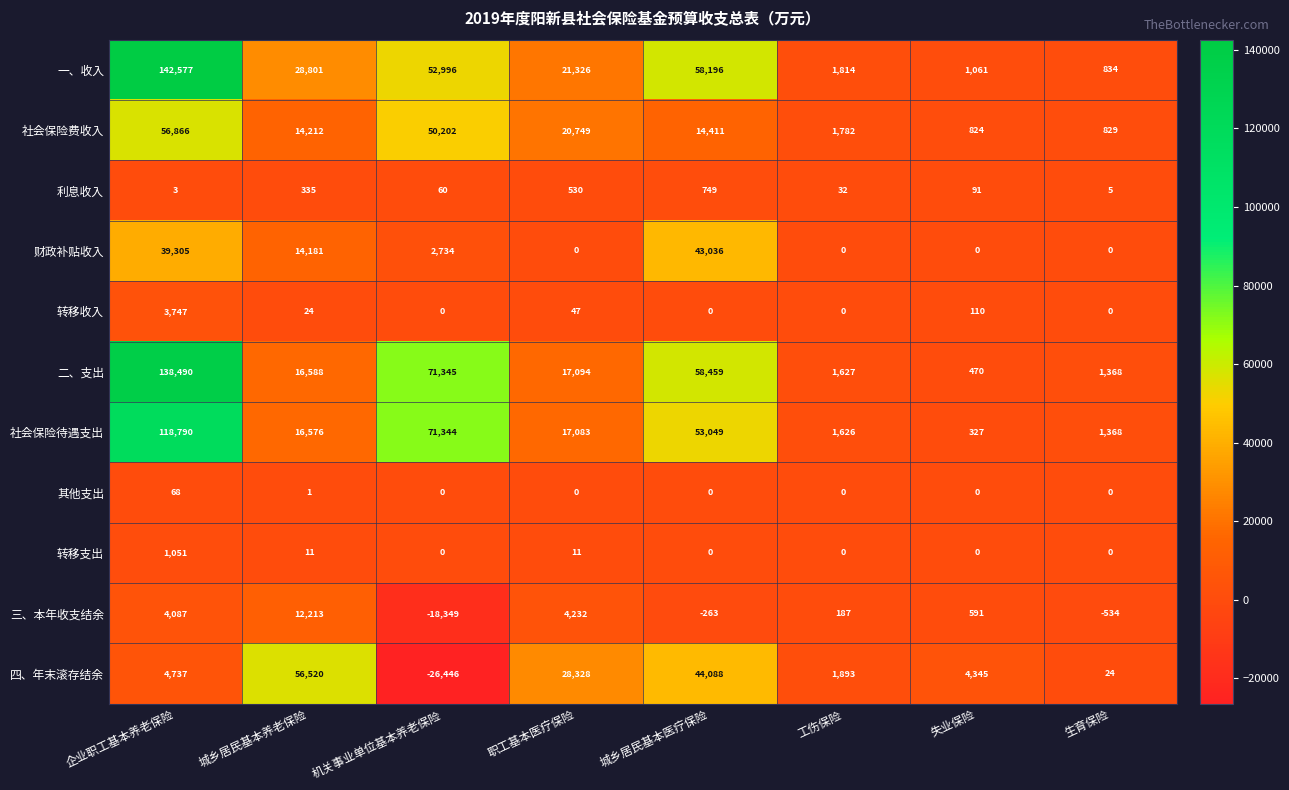

The 转移收入 series shows 110 at 失业保险. True or false?

True